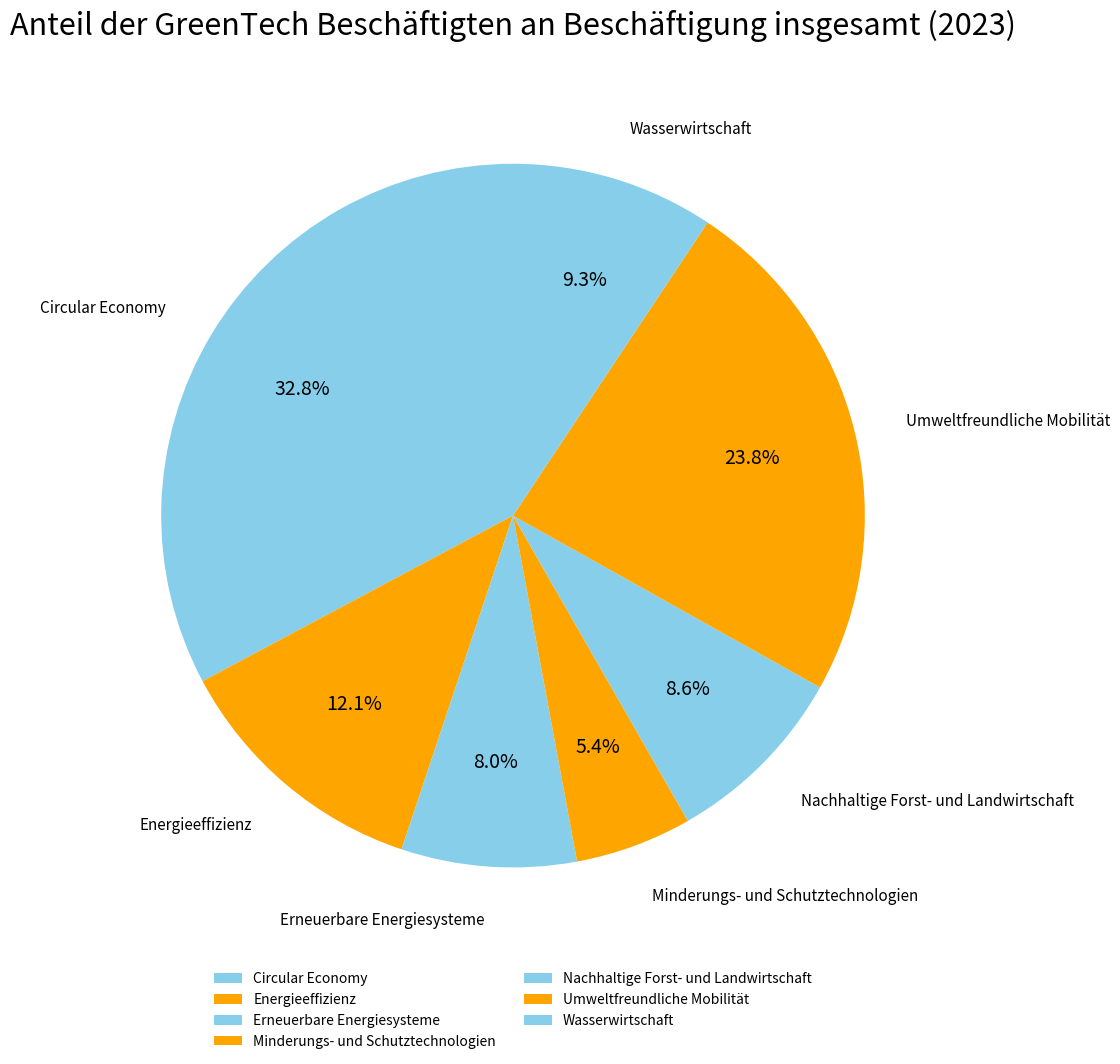

How many slices are in this pie chart?

7